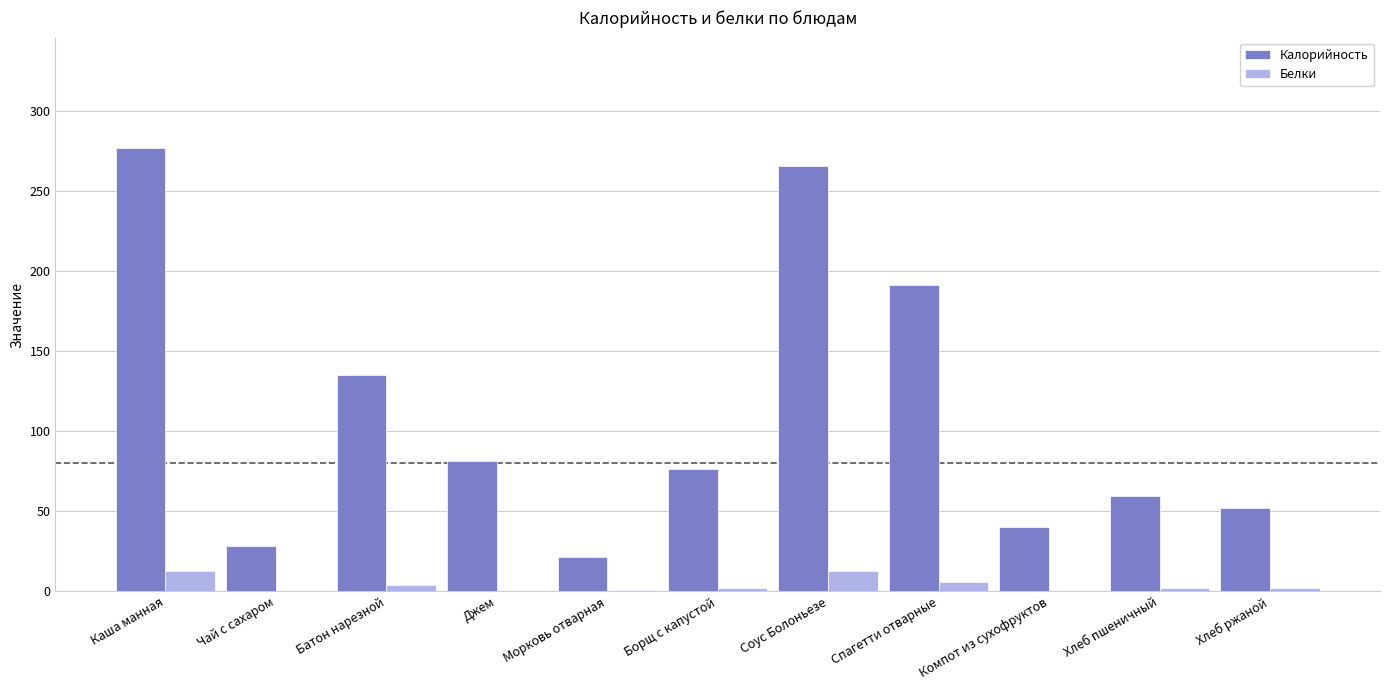

What is the total value across all series at Компот из сухофруктов?

40.5